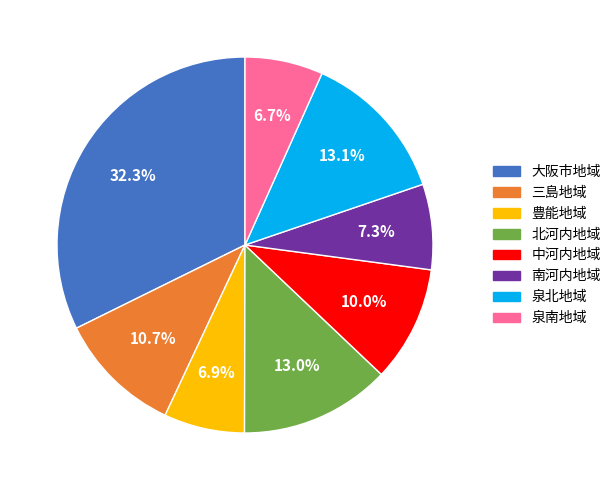

Which has a higher value, 豊能地域 or 大阪市地域?

大阪市地域